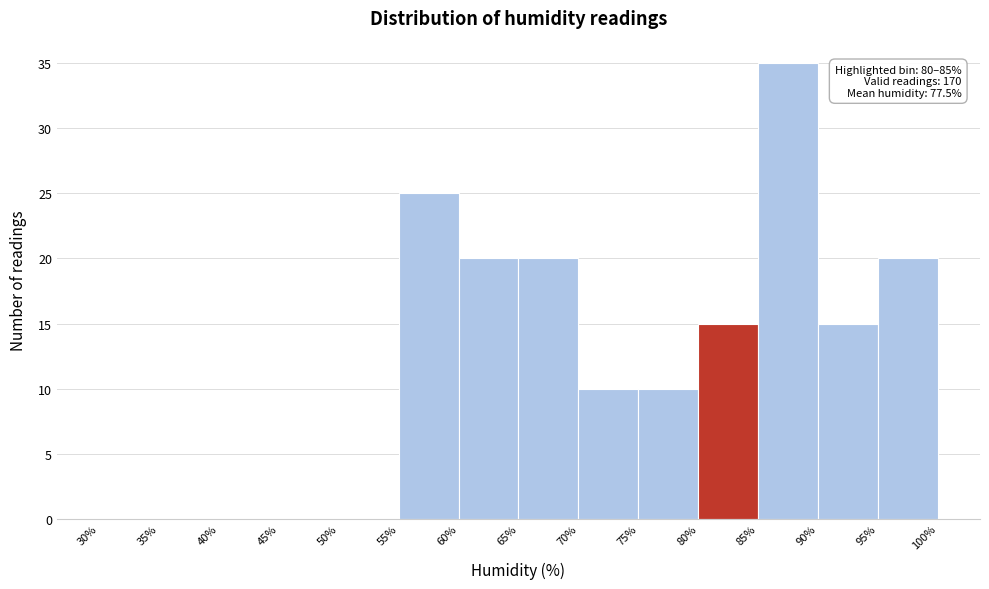

Over which range of the x-axis is the bar tallest?

85% to 90%